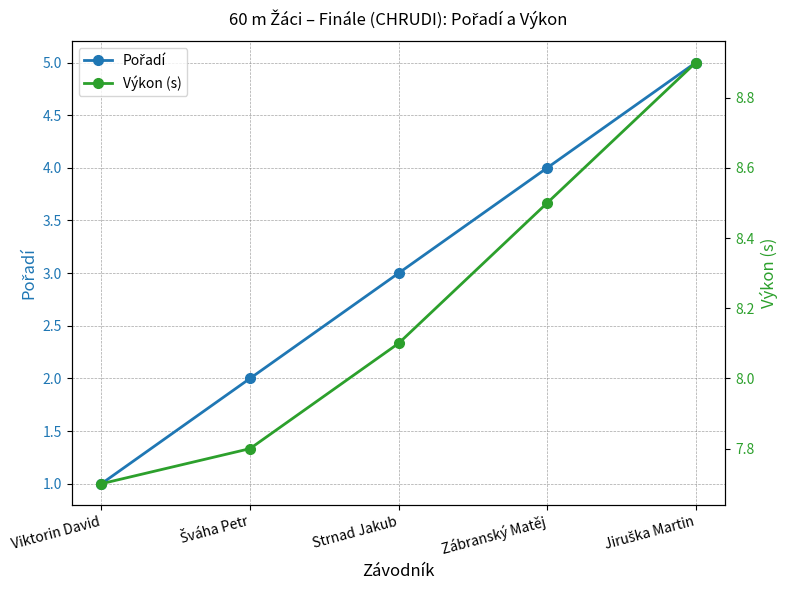

What is the value of the Výkon (s) point at the 4th from the left?

8.5